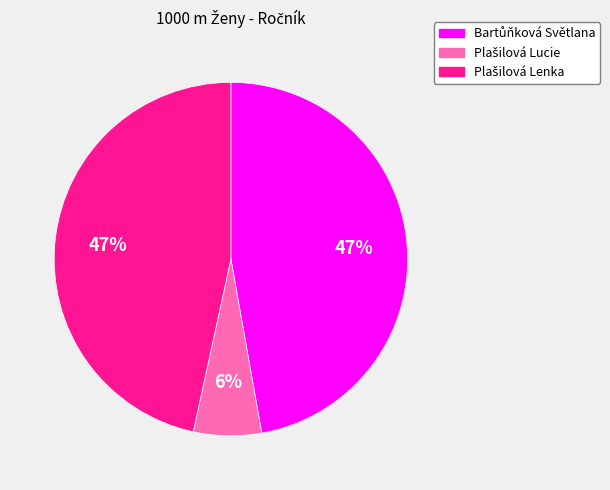

To the nearest percent, what is the average slice percentage?

33%